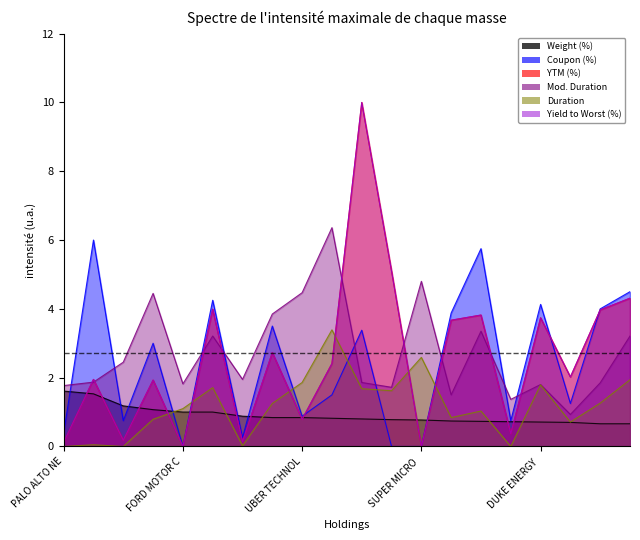

True or false: Weight (%) and Mod. Duration intersect in this chart.

False